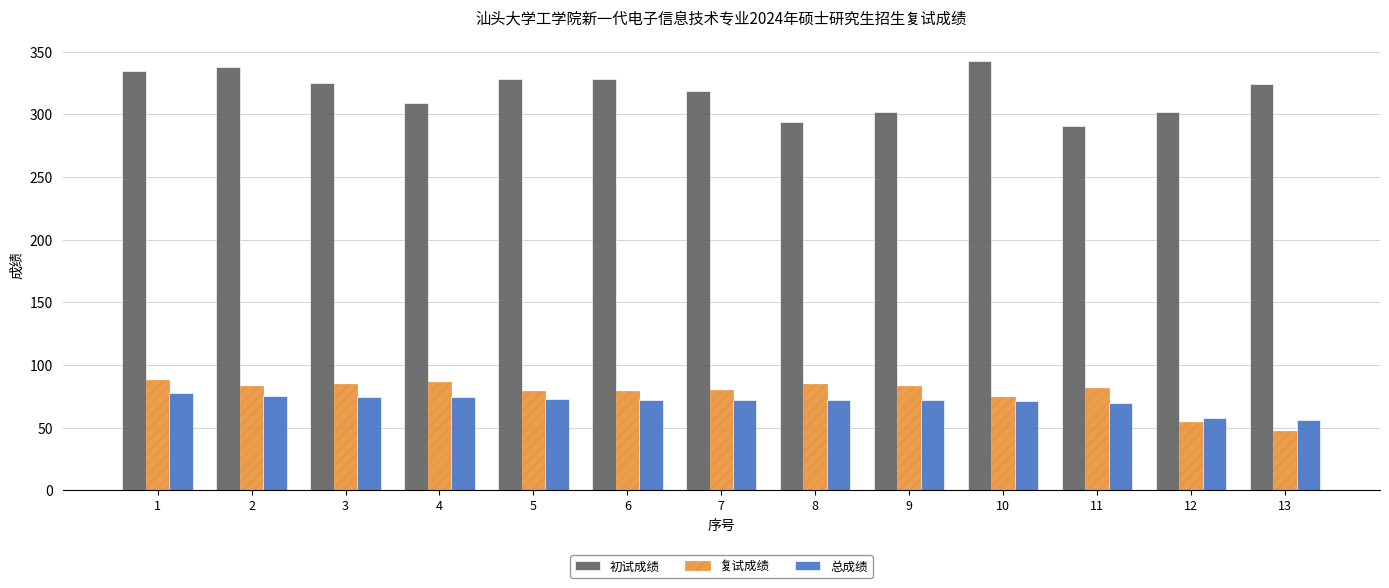

What is the maximum value for 初试成绩?

343.0